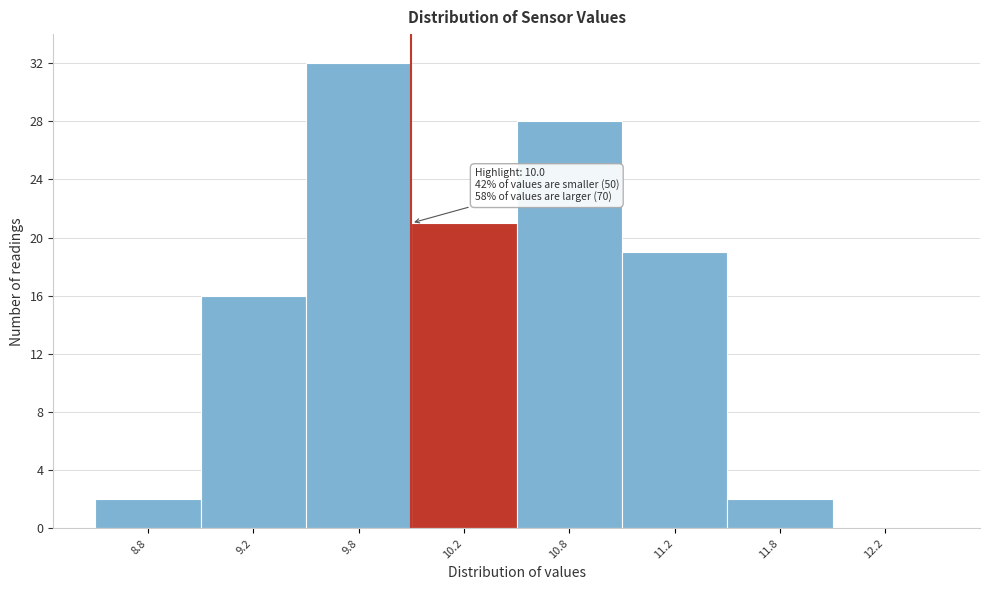

Reading left to right, extract all data points from this chart.

8.8=2	9.2=16	9.8=32	10.2=21	10.8=28	11.2=19	11.8=2	12.2=0